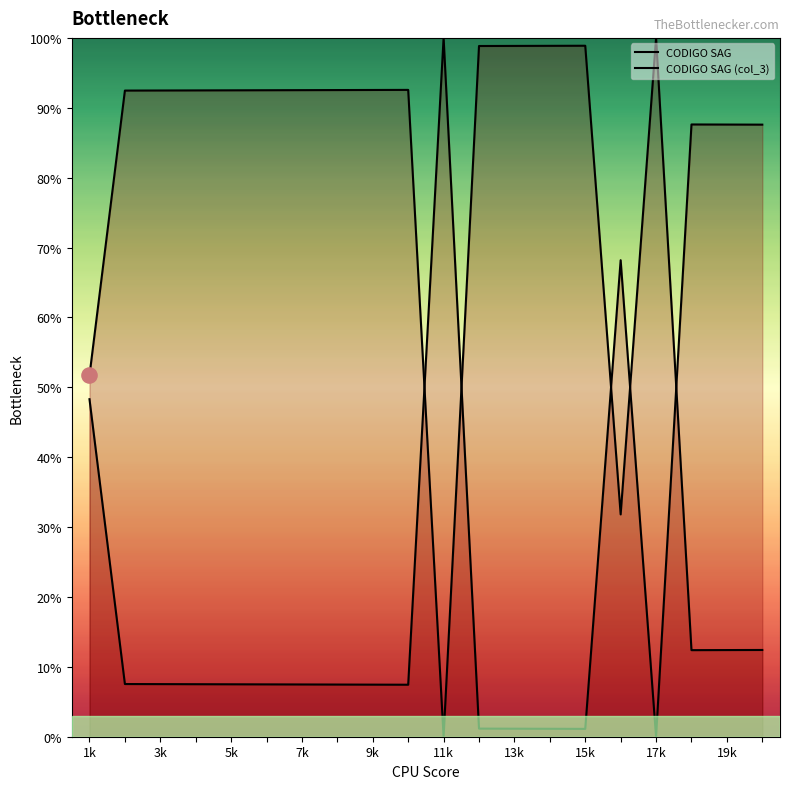

At how many categories does at least one series exceed 44?

20